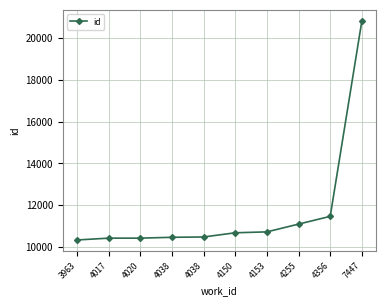

What is the ratio of the value at 4150 to the value at 4255?

1.0